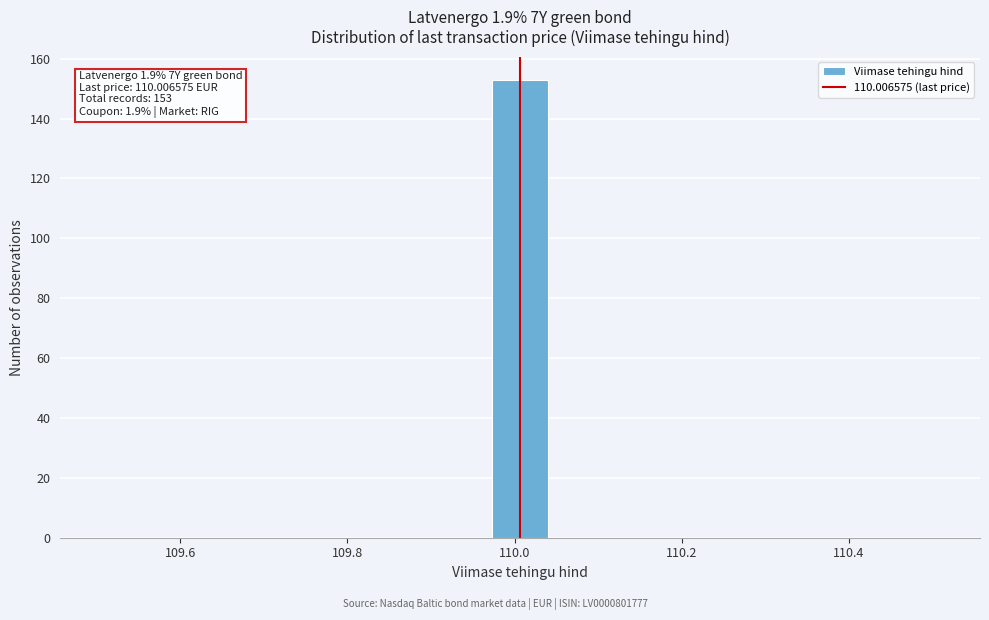

Read against the x-axis, roughly where is the centre of the tallest bar?

110.00